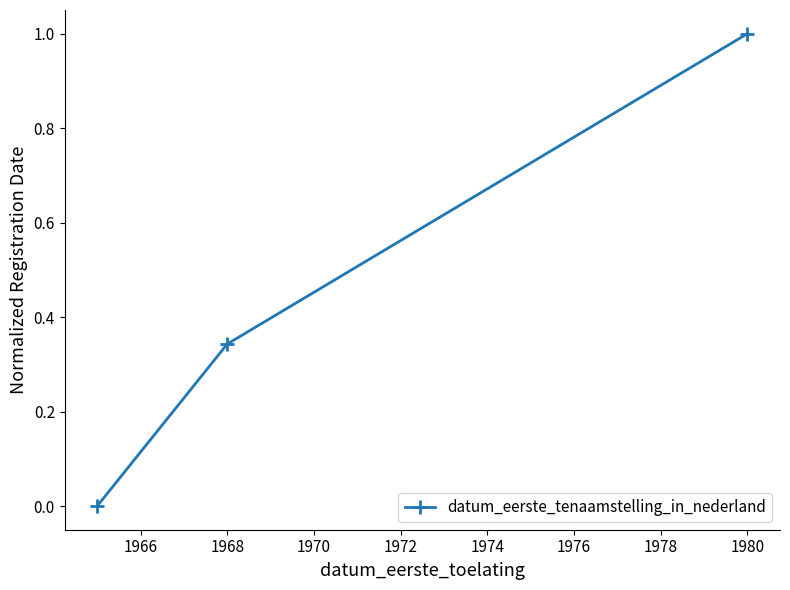

How many values are between 0 and 1?

3